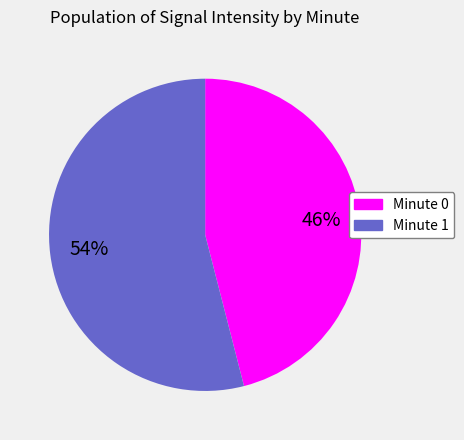

Is there a majority slice in this chart?

Yes